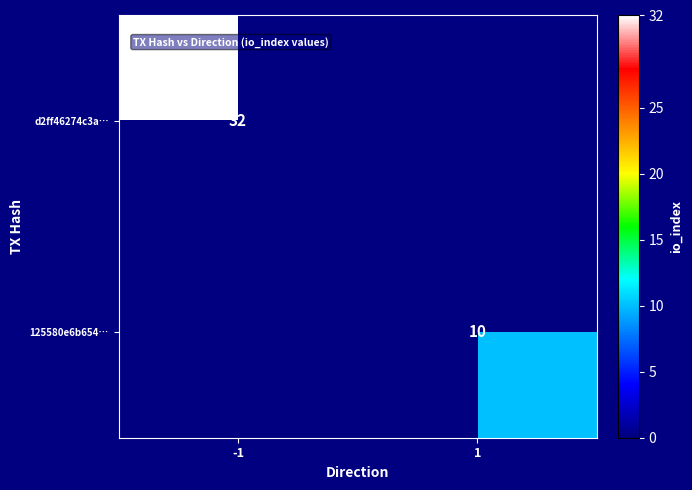

The d2ff46274c3a… series shows 49 at -1. True or false?

False